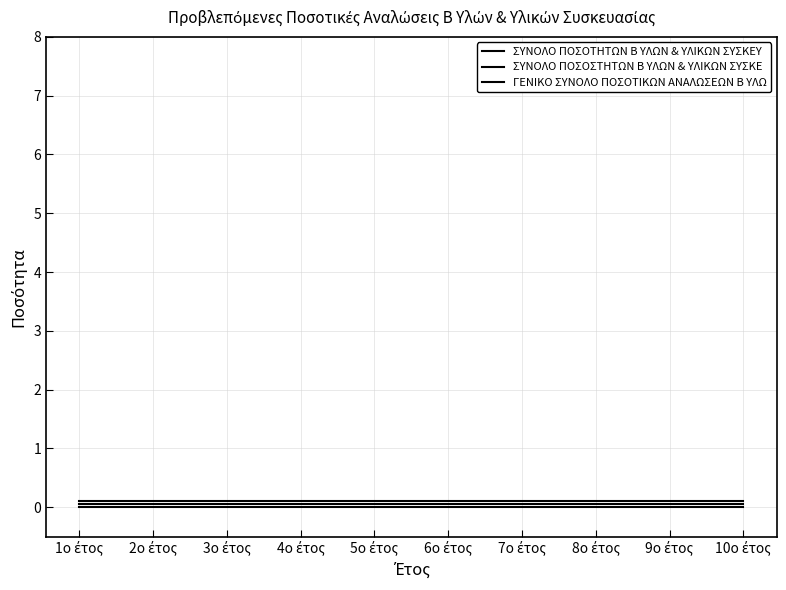

At which label does ΓΕΝΙΚΟ ΣΥΝΟΛΟ ΠΟΣΟΤΙΚΩΝ ΑΝΑΛΩΣΕΩΝ Β ΥΛΩ reach its minimum?

1ο έτος